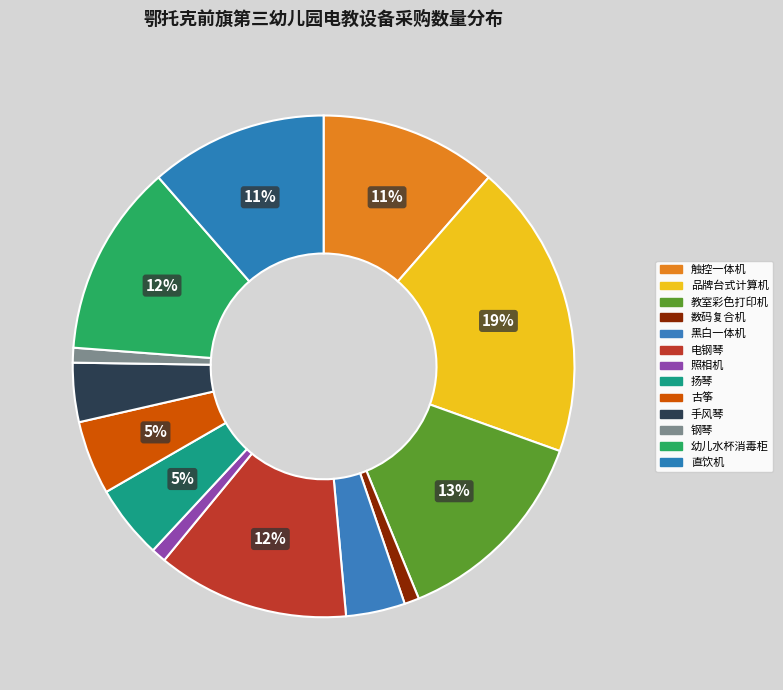

Between 手风琴 and 直饮机, which is larger?

直饮机